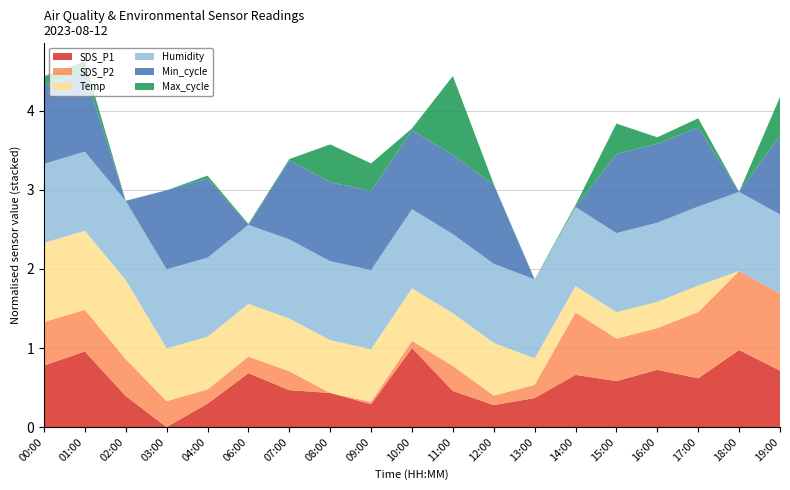

Which category has the lowest value in the SDS_P1 series?

03:00